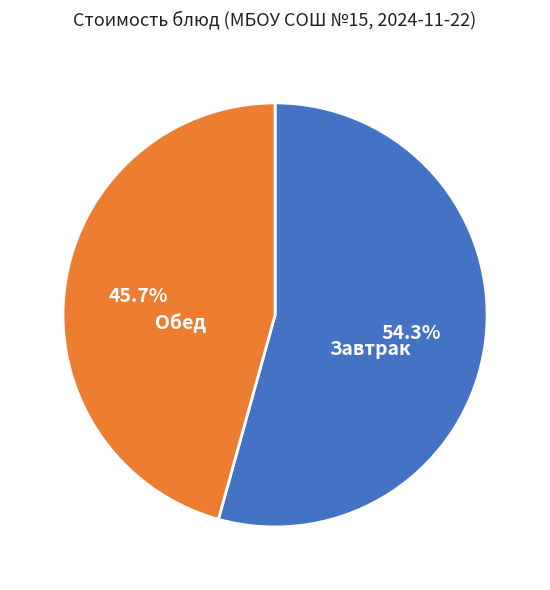

Rank the categories by value from highest to lowest.

Завтрак, Обед